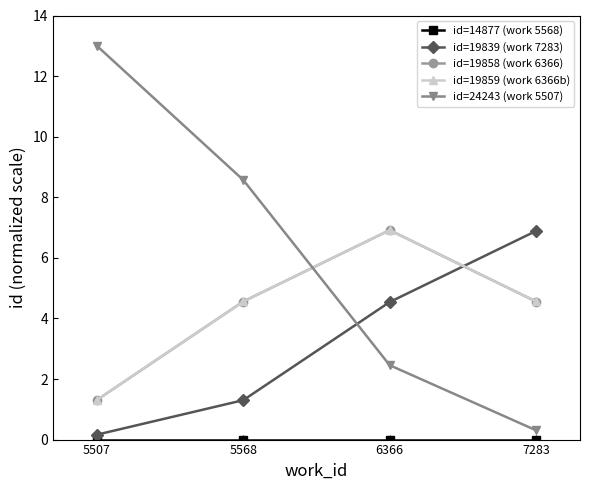

At which label does id=19839 (work 7283) reach its peak?

7283